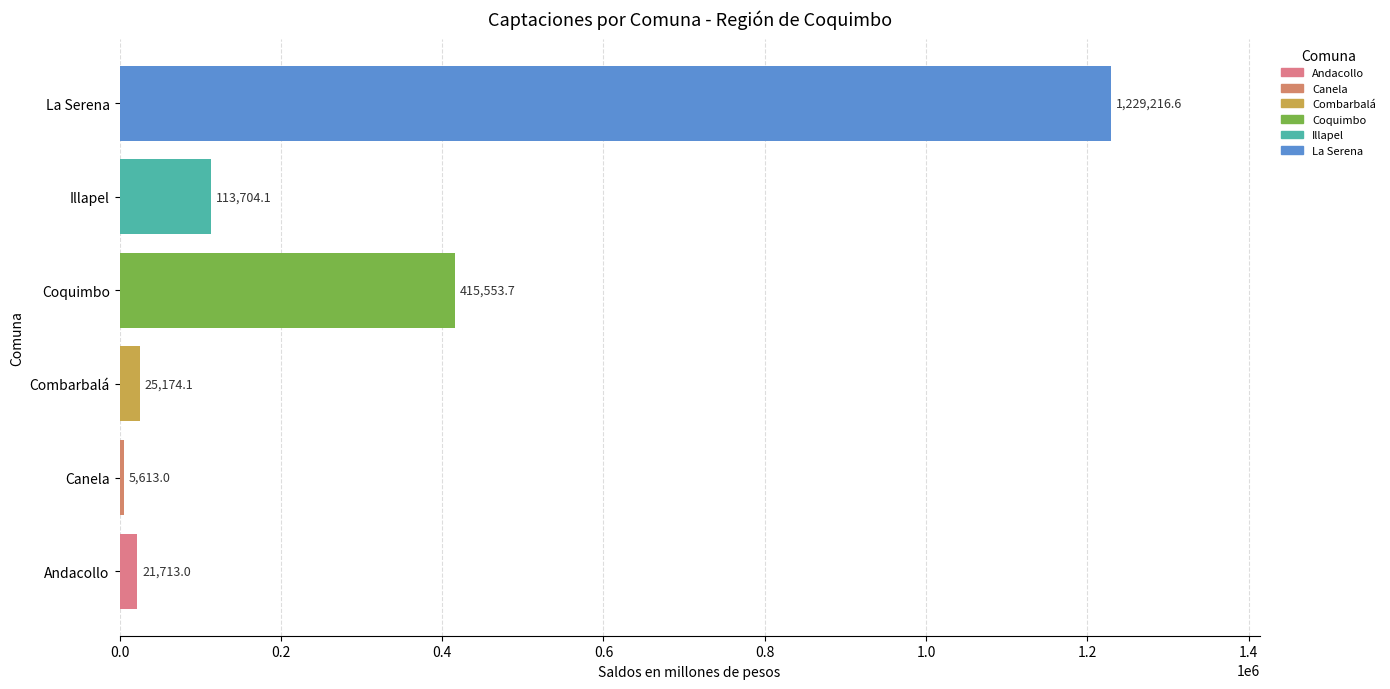

Which label corresponds to the largest value in the chart?

La Serena